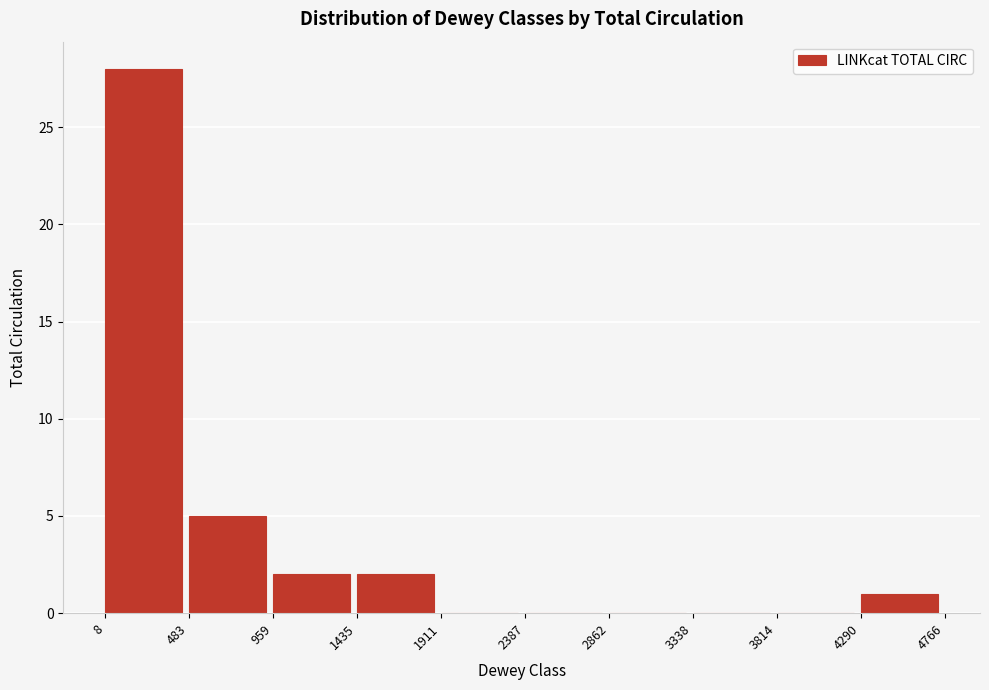

Over which range of the x-axis is the bar tallest?

8 to 483